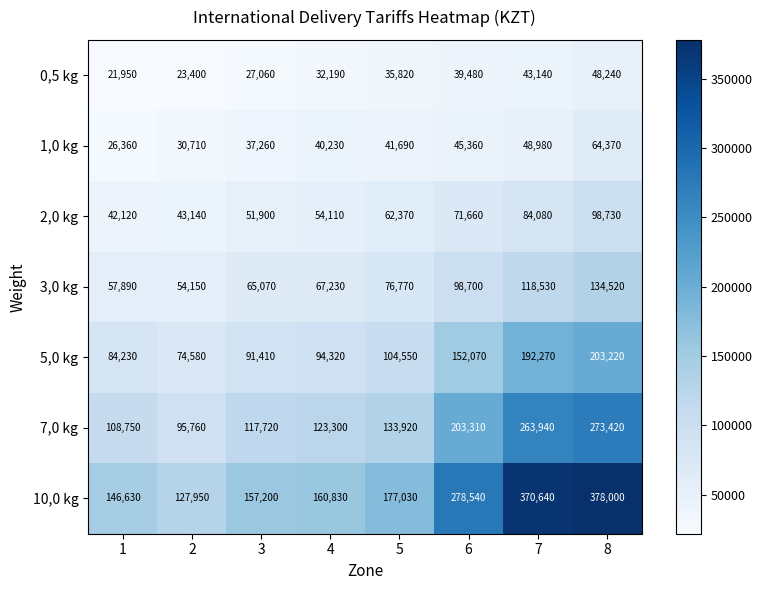

What is the average value of the 7,0 kg series?

165015